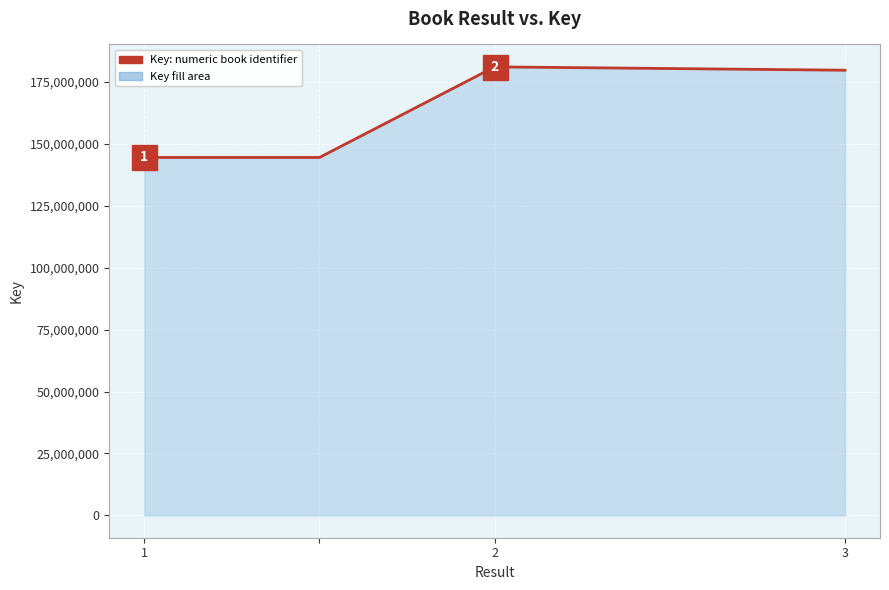

What is the difference between the second highest and minimum values?

35249381